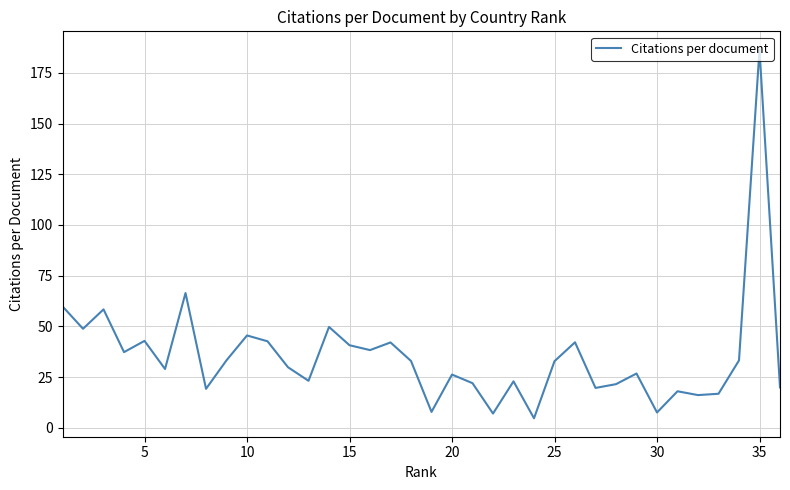

What is the smallest value displayed?

4.8